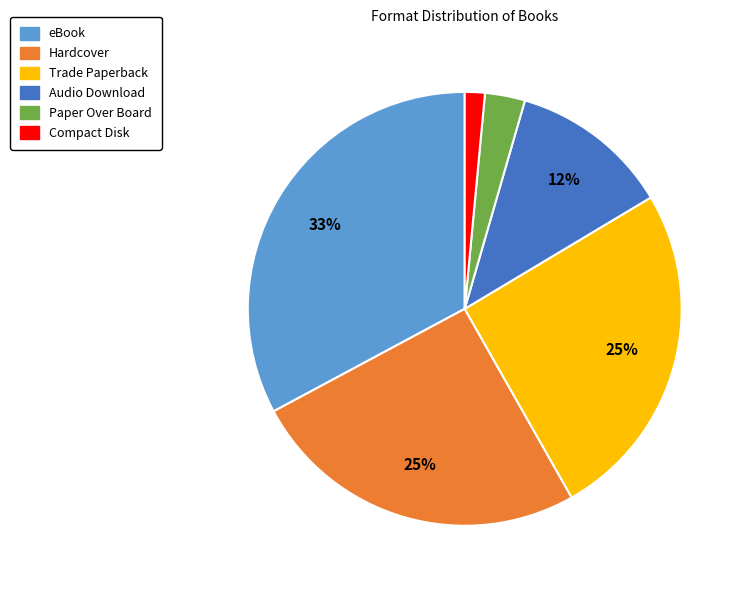

Is it true that Paper Over Board is 11% of the pie?

False